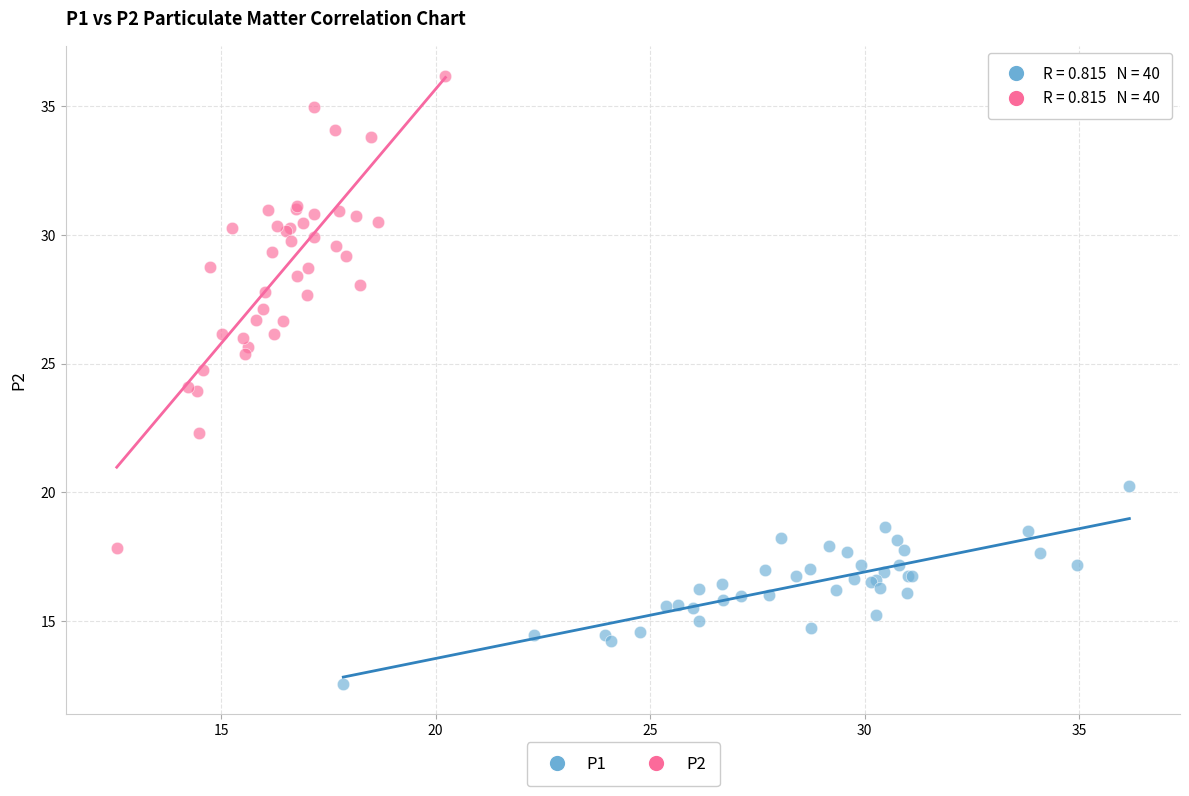

Which series reaches the maximum Y coordinate?

P2